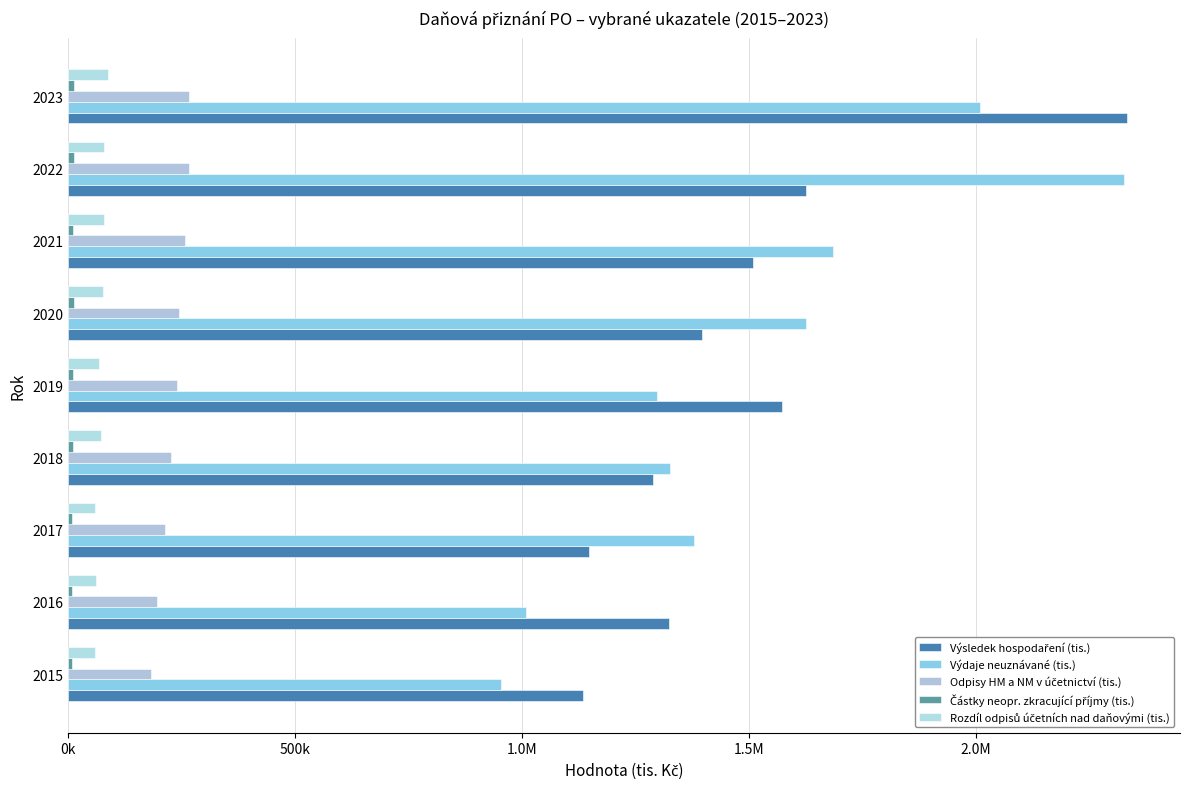

How many groups of bars are there?

9